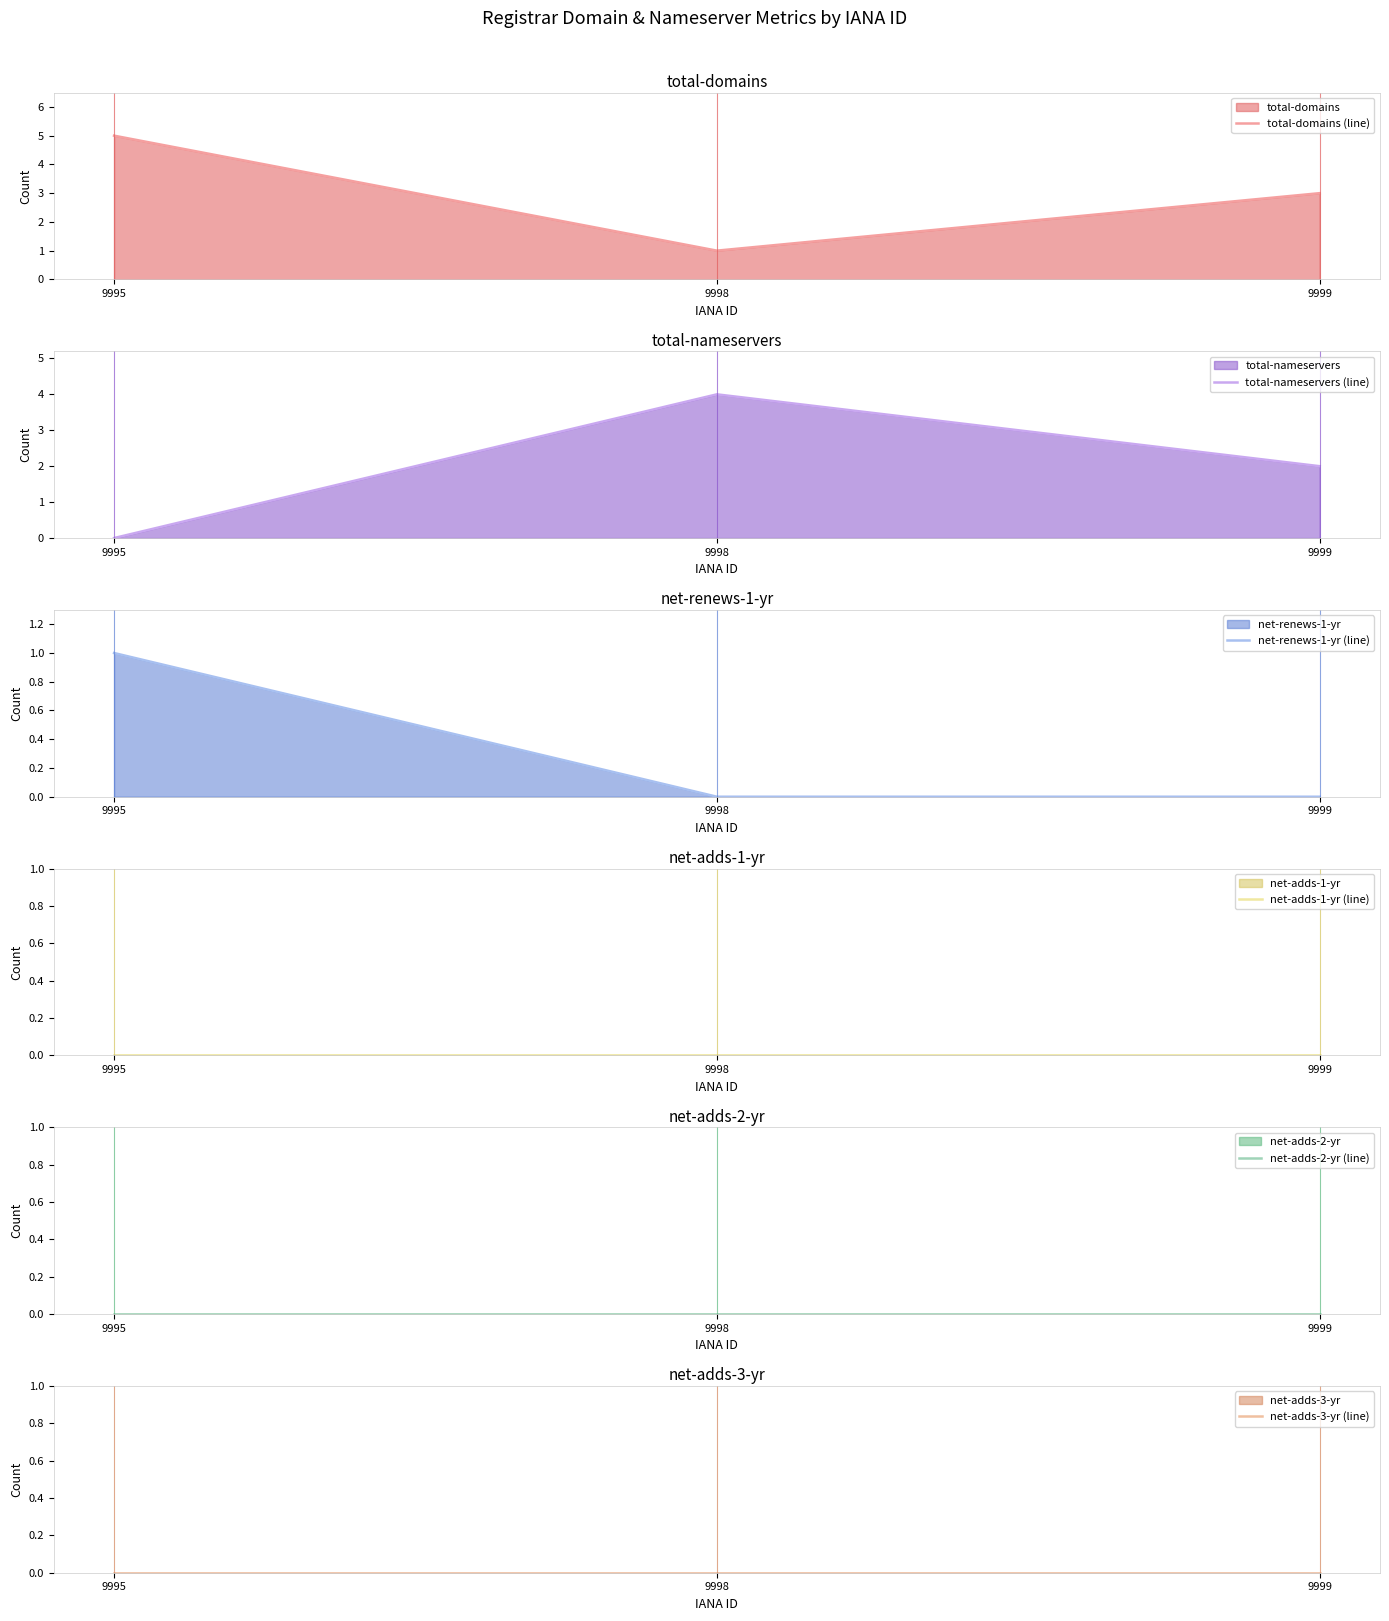

Reading left to right, transcribe all the data shown in this chart.

total-domains (line): 9995=5	9998=1	9999=3
total-nameservers (line): 9995=0	9998=4	9999=2
net-renews-1-yr (line): 9995=1	9998=0	9999=0
net-adds-1-yr (line): 9995=0	9998=0	9999=0
net-adds-2-yr (line): 9995=0	9998=0	9999=0
net-adds-3-yr (line): 9995=0	9998=0	9999=0